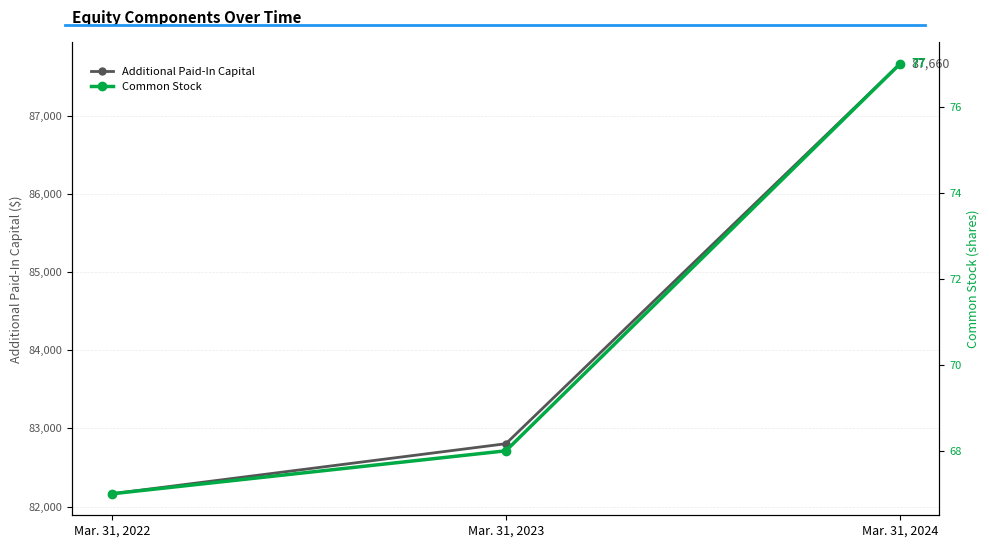

What is the sum of the Additional Paid-In Capital values at Mar. 31, 2024 and Mar. 31, 2022?

169825